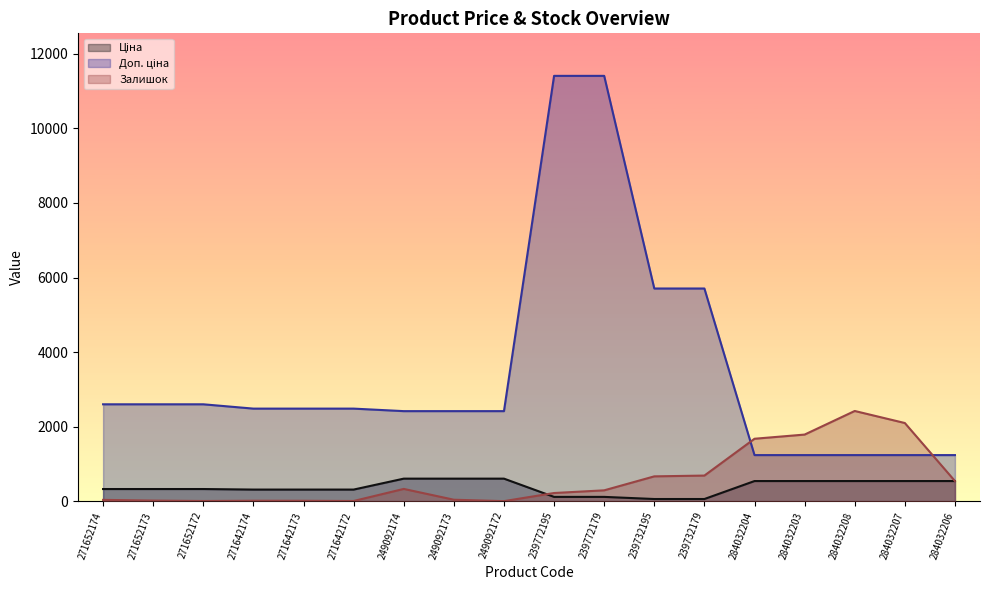

At which label does Доп. ціна reach its peak?

239772195